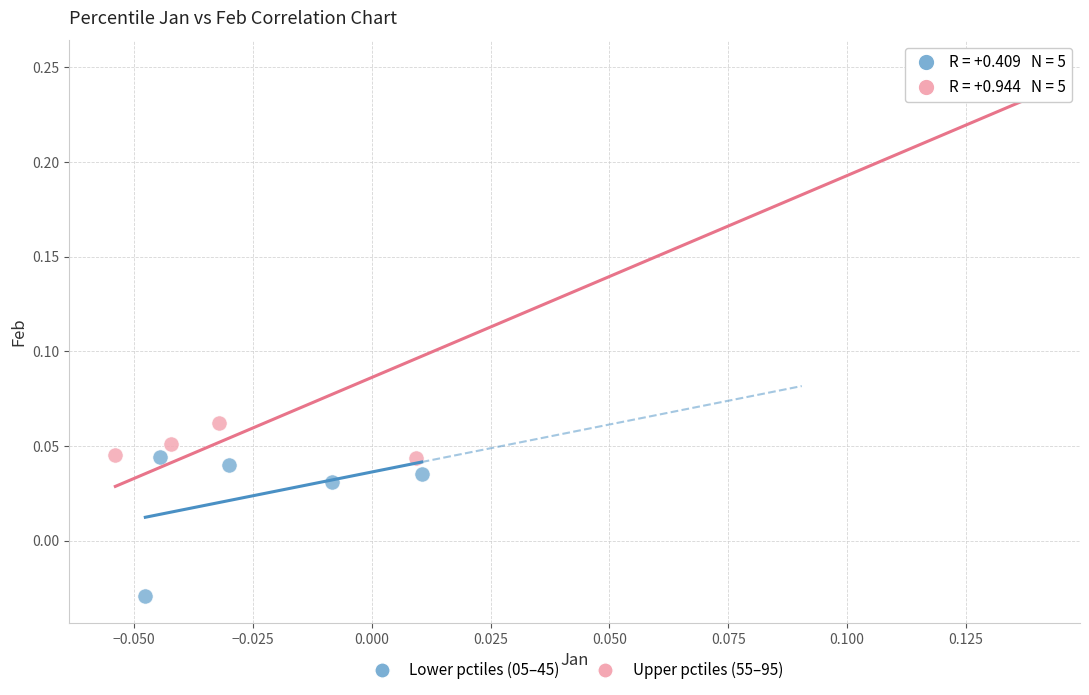

Which series has the largest Y range (max minus min)?

Upper pctiles (55–95)